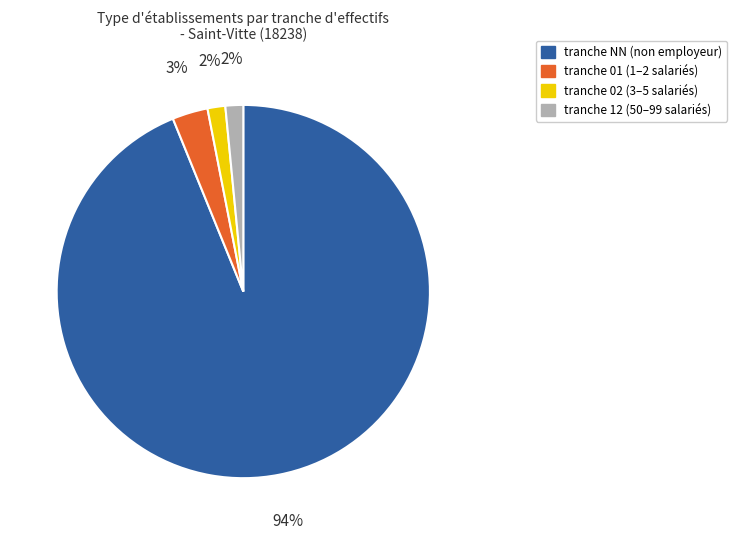

Between tranche NN (non employeur) and tranche 02 (3–5 salariés), which is larger?

tranche NN (non employeur)